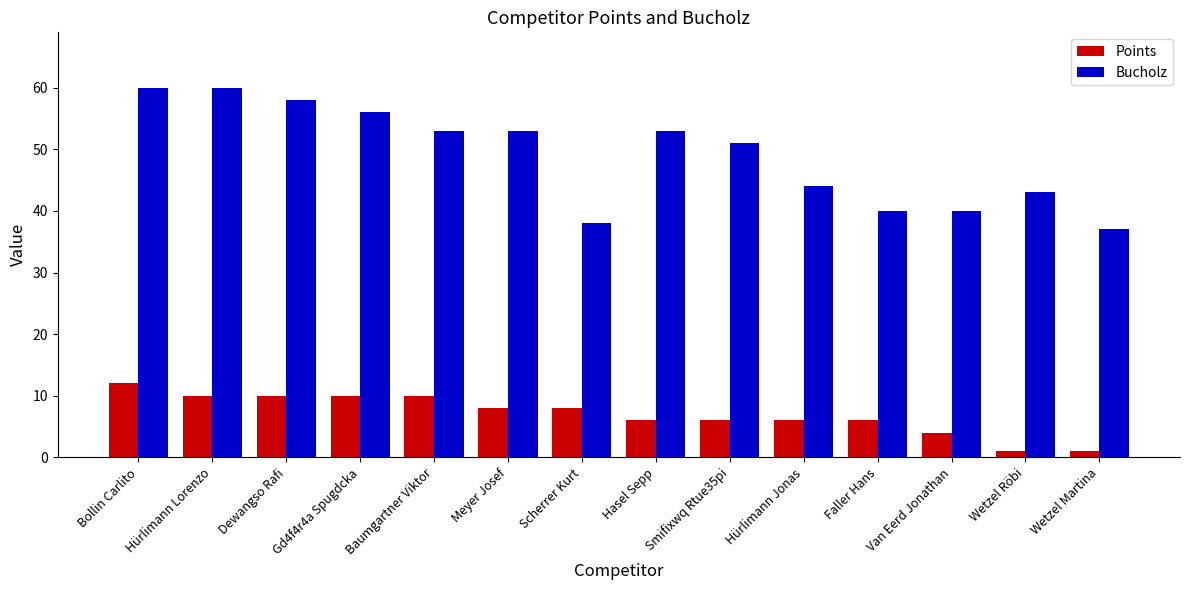

What is the minimum value for Bucholz?

37